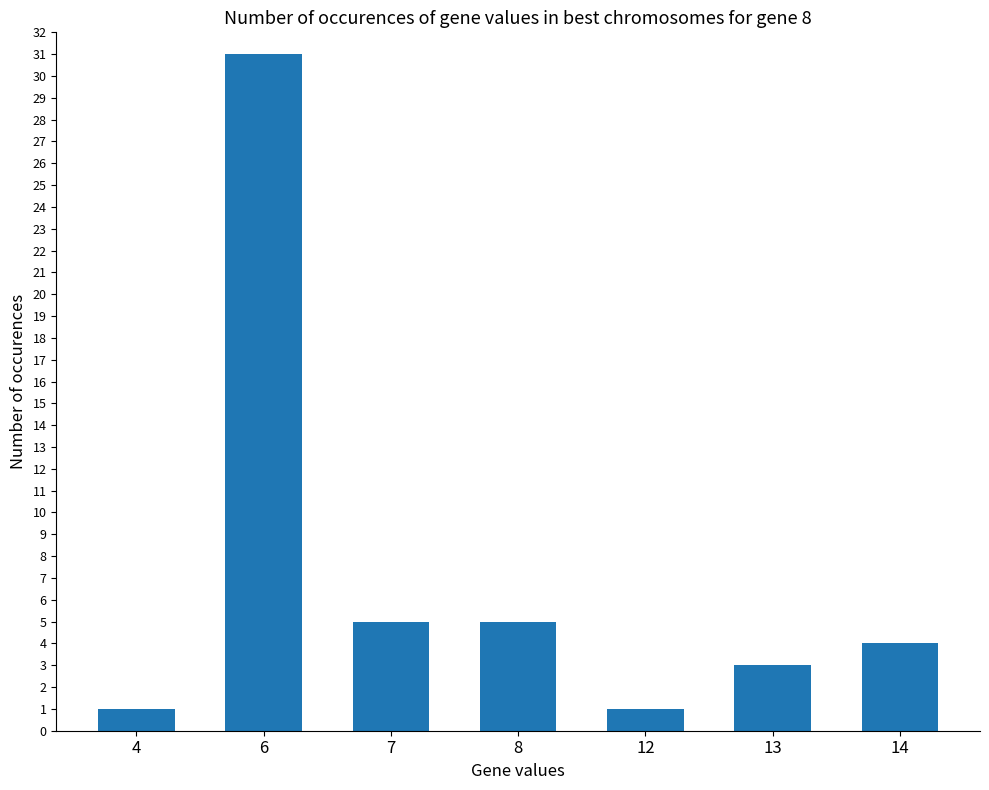

Reading left to right, transcribe all the data shown in this chart.

1	31	5	5	1	3	4